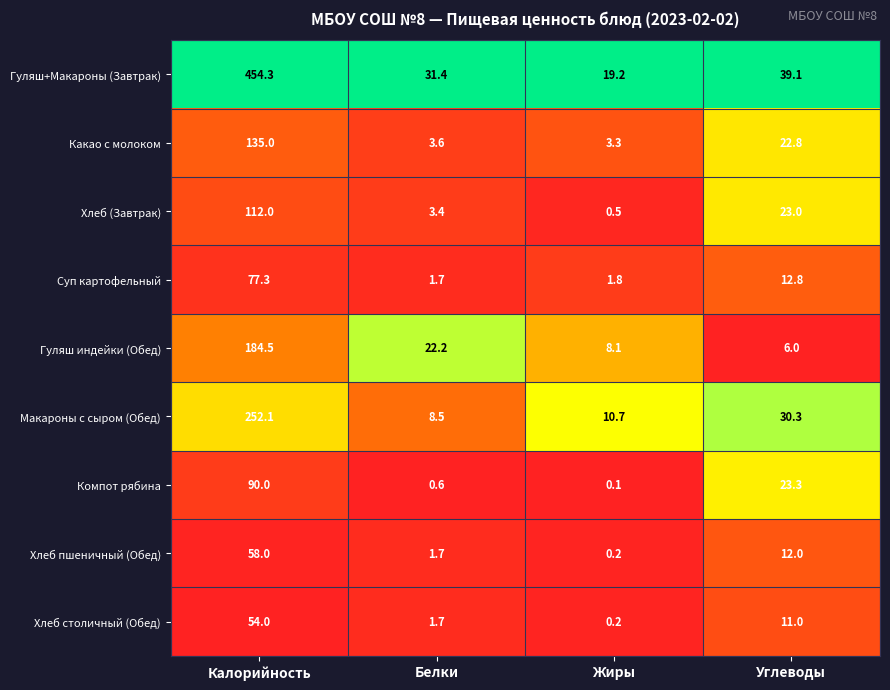

True or false: Хлеб столичный (Обед) has a value of 1.7 at Белки.

True